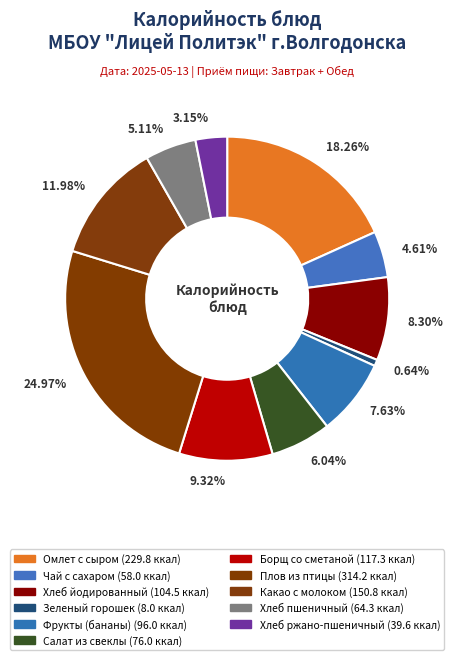

Which slice is the smallest?

Зеленый горошек